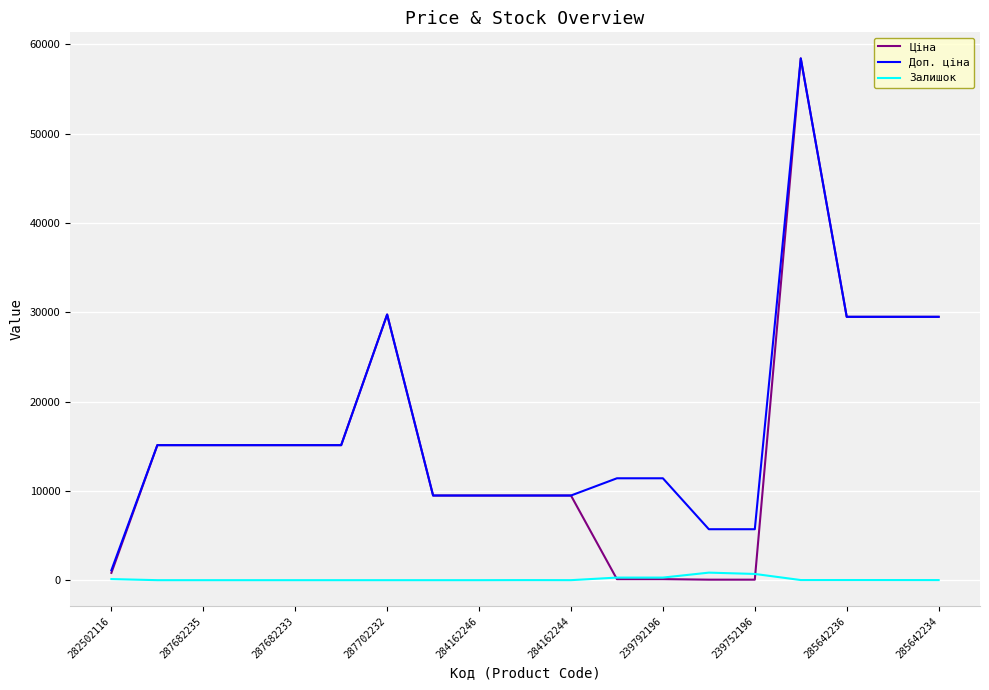

Which series has the largest range (max minus min)?

Ціна